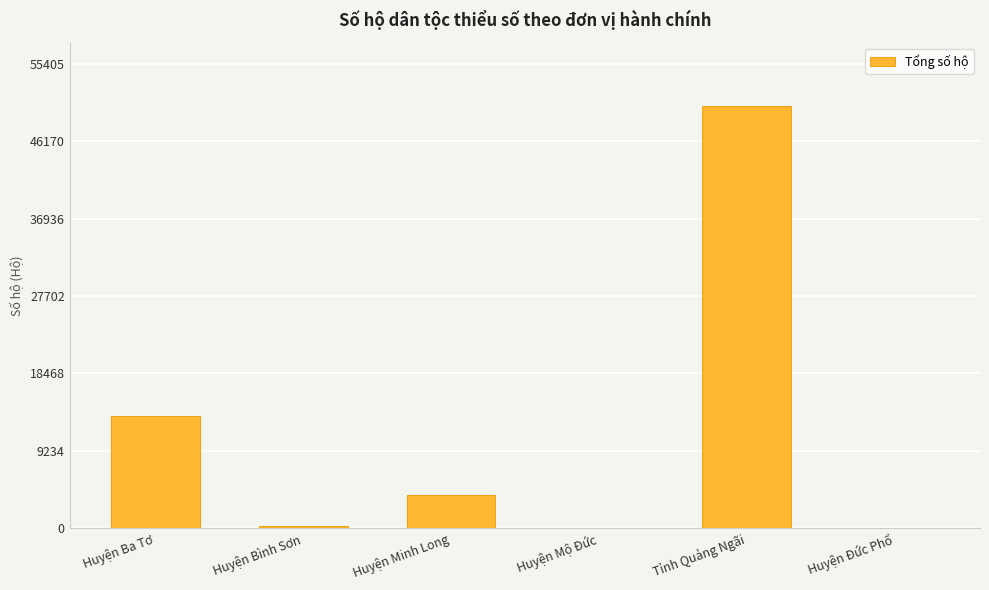

The chart shows a value of 6633 at Huyện Minh Long. True or false?

False